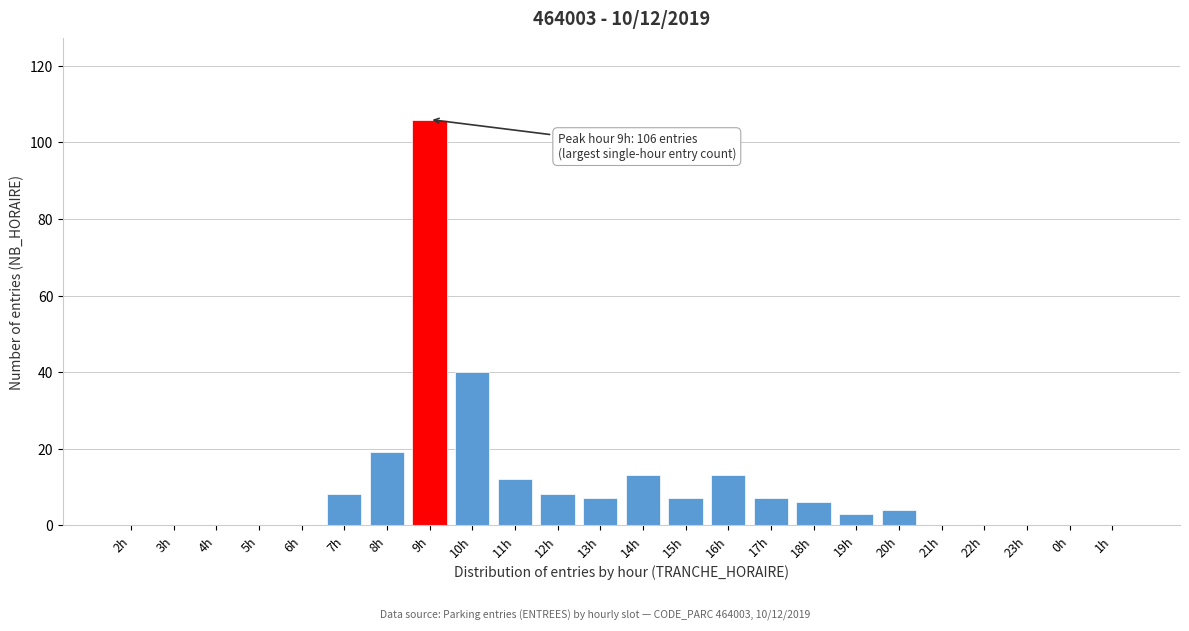

Reading right to left, extract all data points from this chart.

1h=0	0h=0	23h=0	22h=0	21h=0	20h=4	19h=3	18h=6	17h=7	16h=13	15h=7	14h=13	13h=7	12h=8	11h=12	10h=40	9h=106	8h=19	7h=8	6h=0	5h=0	4h=0	3h=0	2h=0